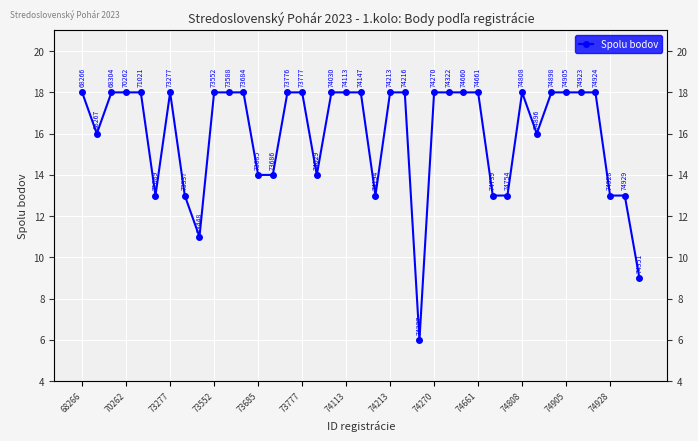

True or false: the data shows 18 at 73777.

True